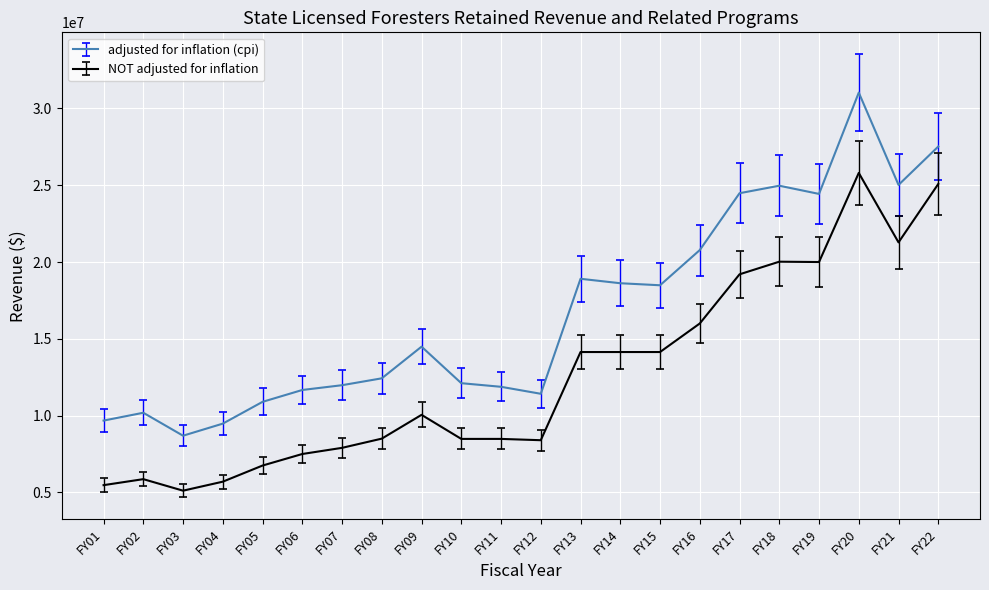

What is the difference between the highest and lowest values at FY10?

3627096